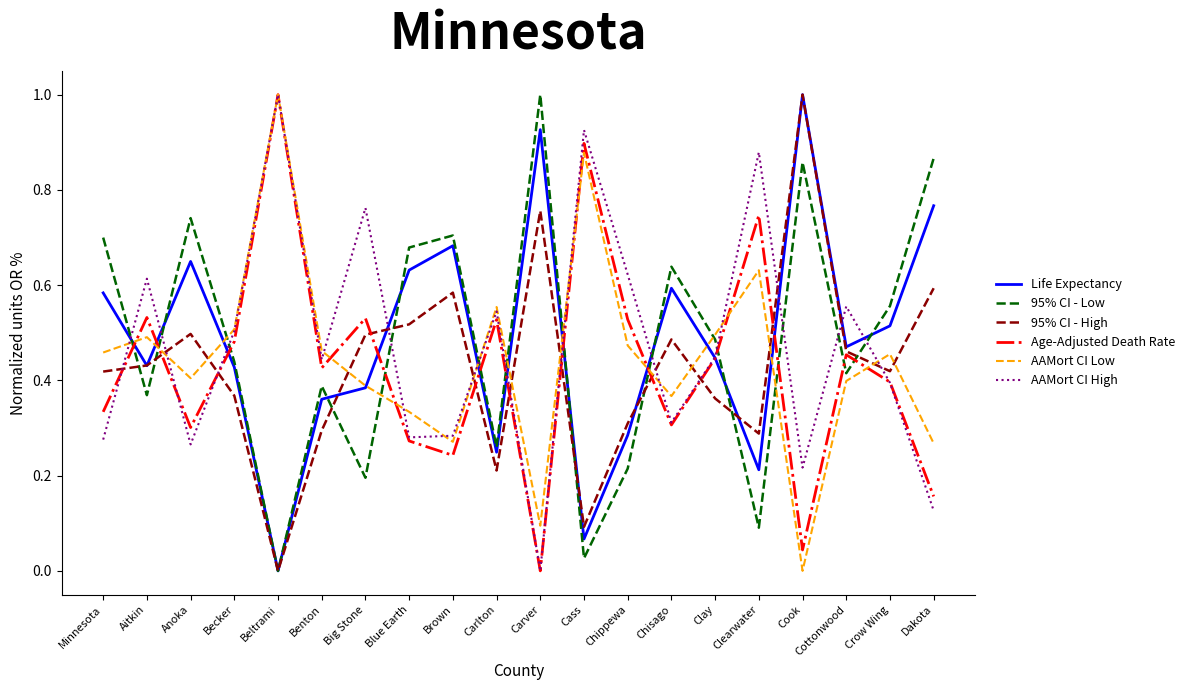

Is the value of AAMort CI High at Chippewa greater than the value of Life Expectancy at Cook?

No